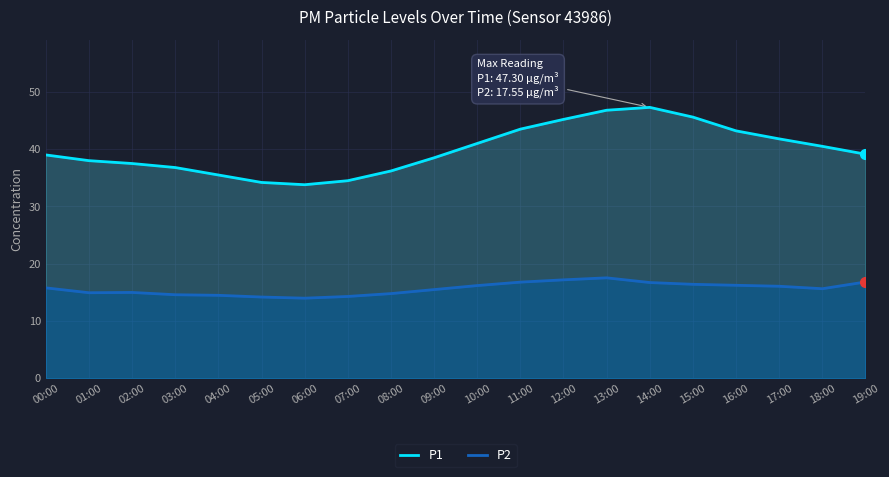

The value of P2 at 07:00 is 14.3. True or false?

True